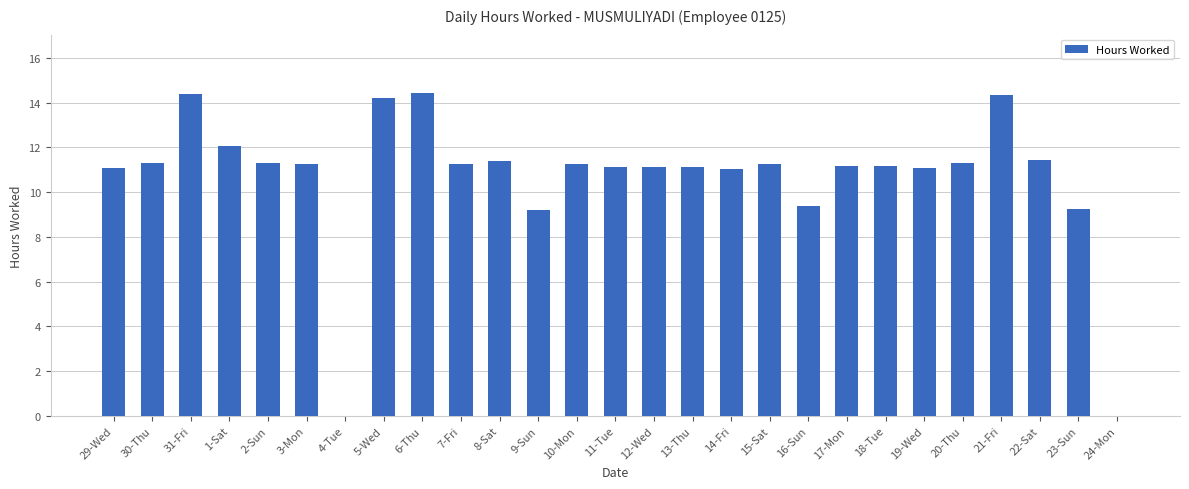

What is the ratio of the value at 8-Sat to the value at 22-Sat?

1.0